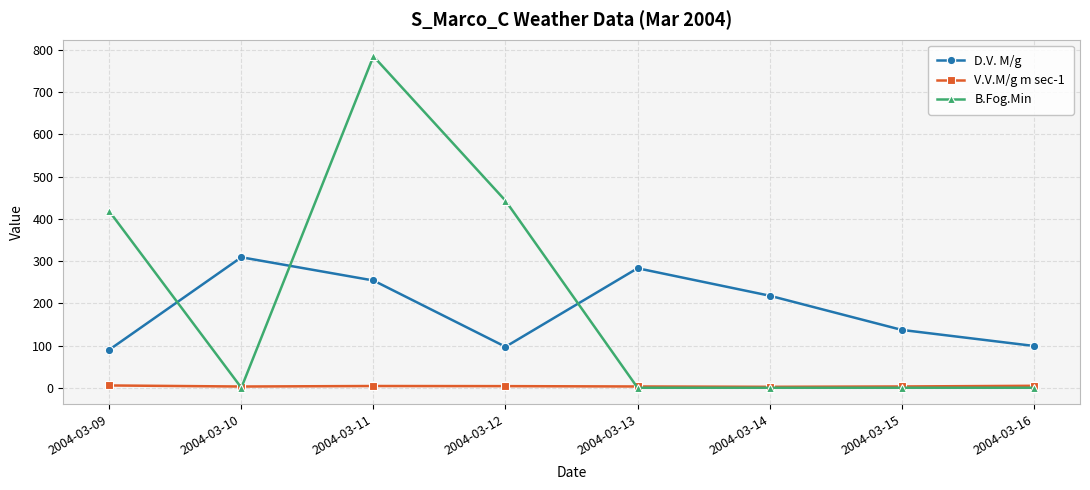

True or false: D.V. M/g and V.V.M/g m sec-1 cross at least once.

False